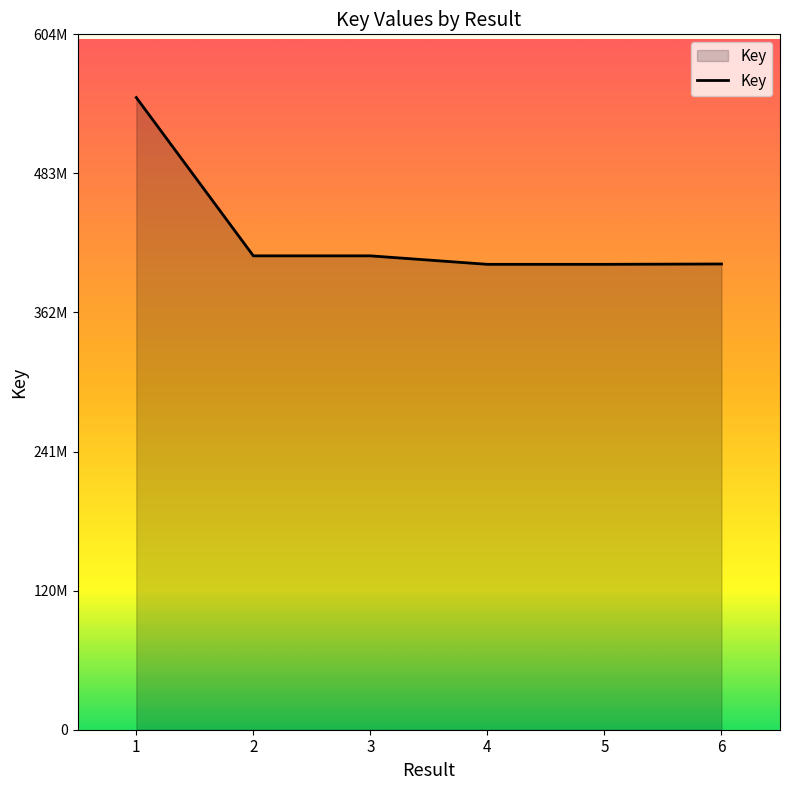

At which category does the chart reach its minimum across all series?

4